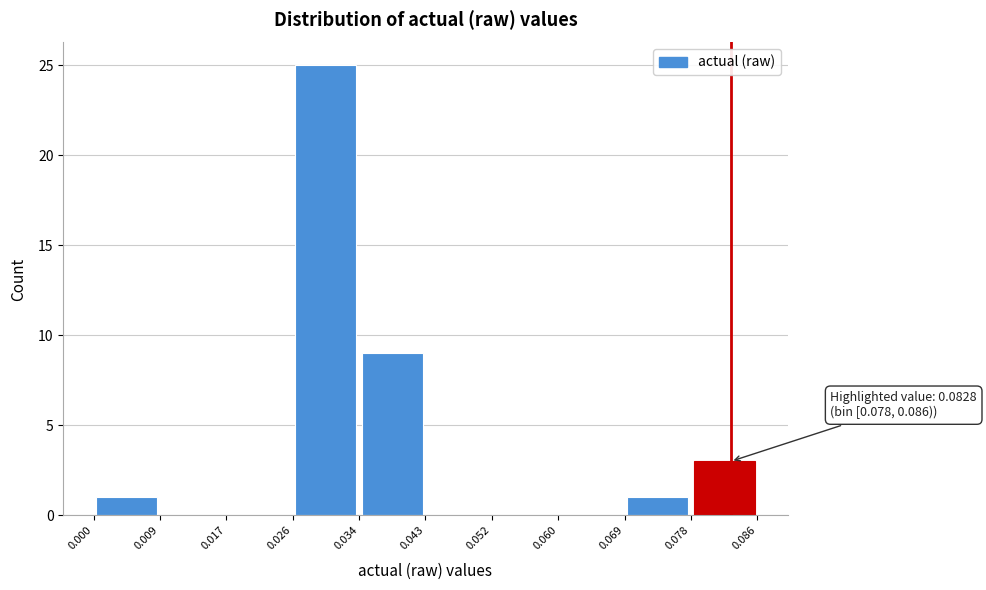

Over which range of the x-axis is the bar tallest?

0.026 to 0.034